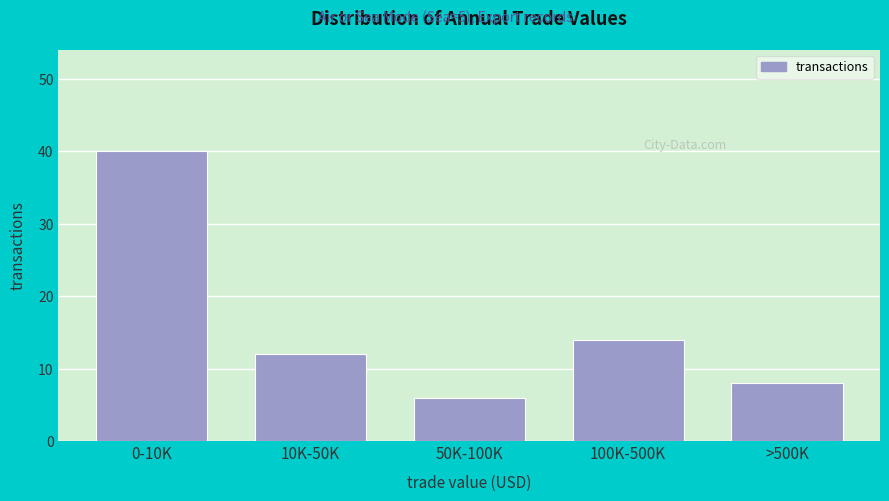

Reading left to right, what are all the values shown in this chart?

40	12	6	14	8